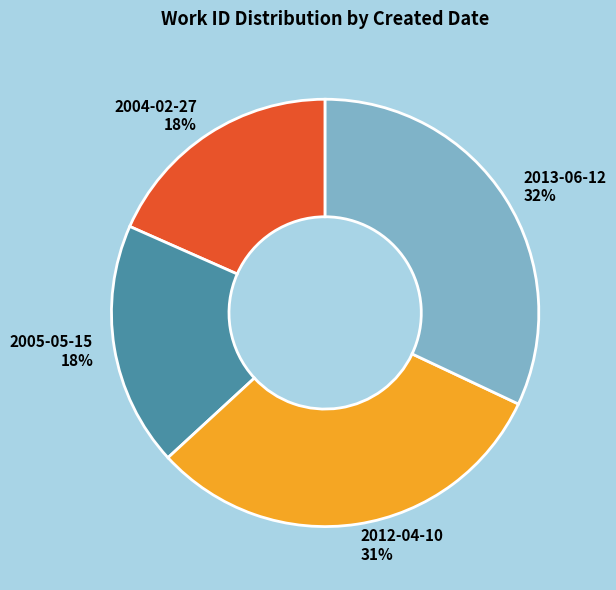

True or false: 2013-06-12 accounts for 32% of the total.

True